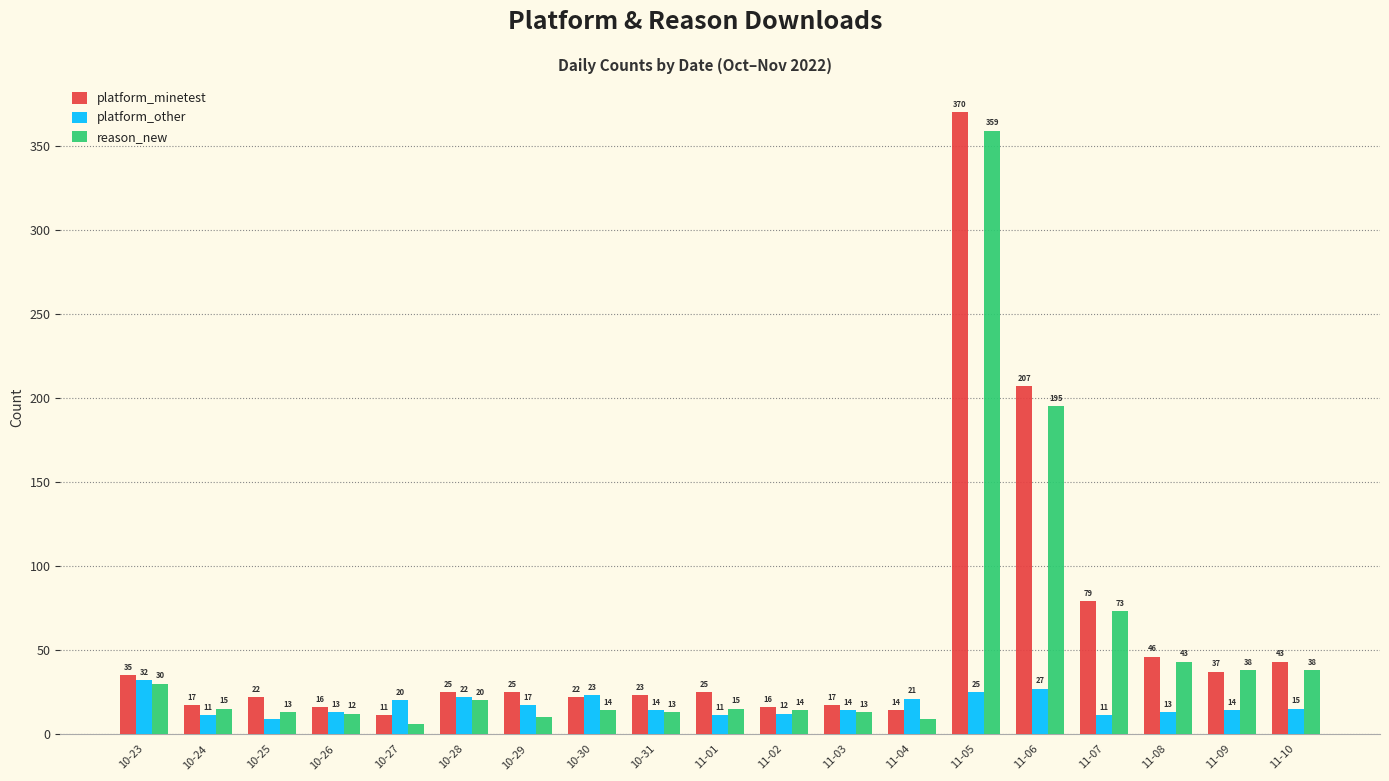

Between 11-05 and 11-07, which series saw the biggest shift?

platform_minetest